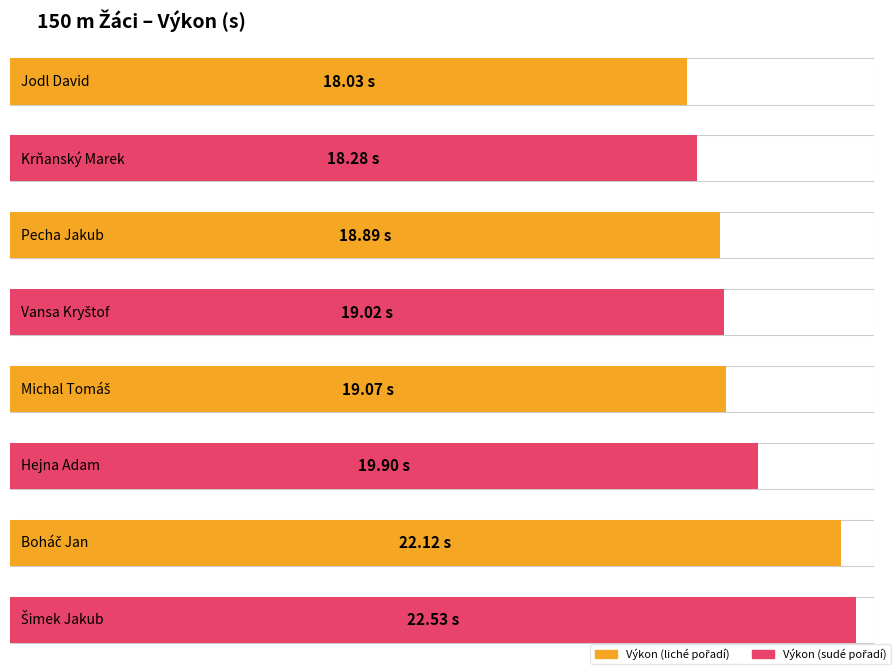

True or false: the data shows 22.5 at Šimek Jakub.

True